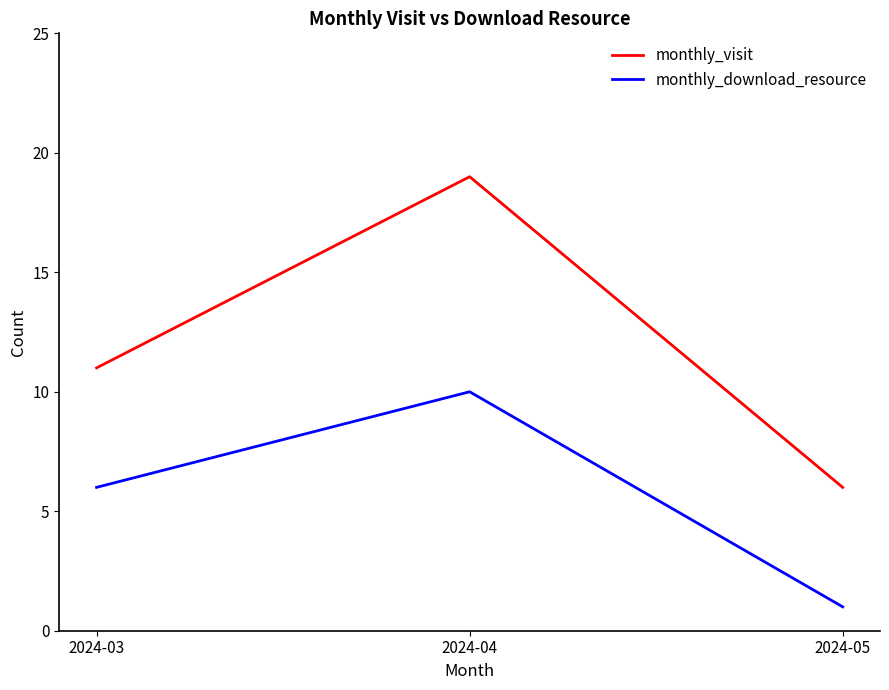

What is the spread (max minus min) of values at 2024-04?

9